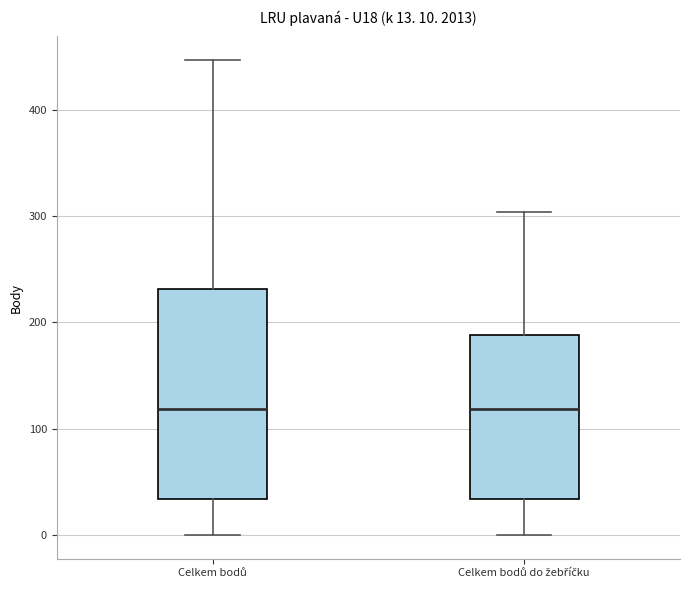

Which box is the tallest, from its lower edge to its upper edge?

Celkem bodů